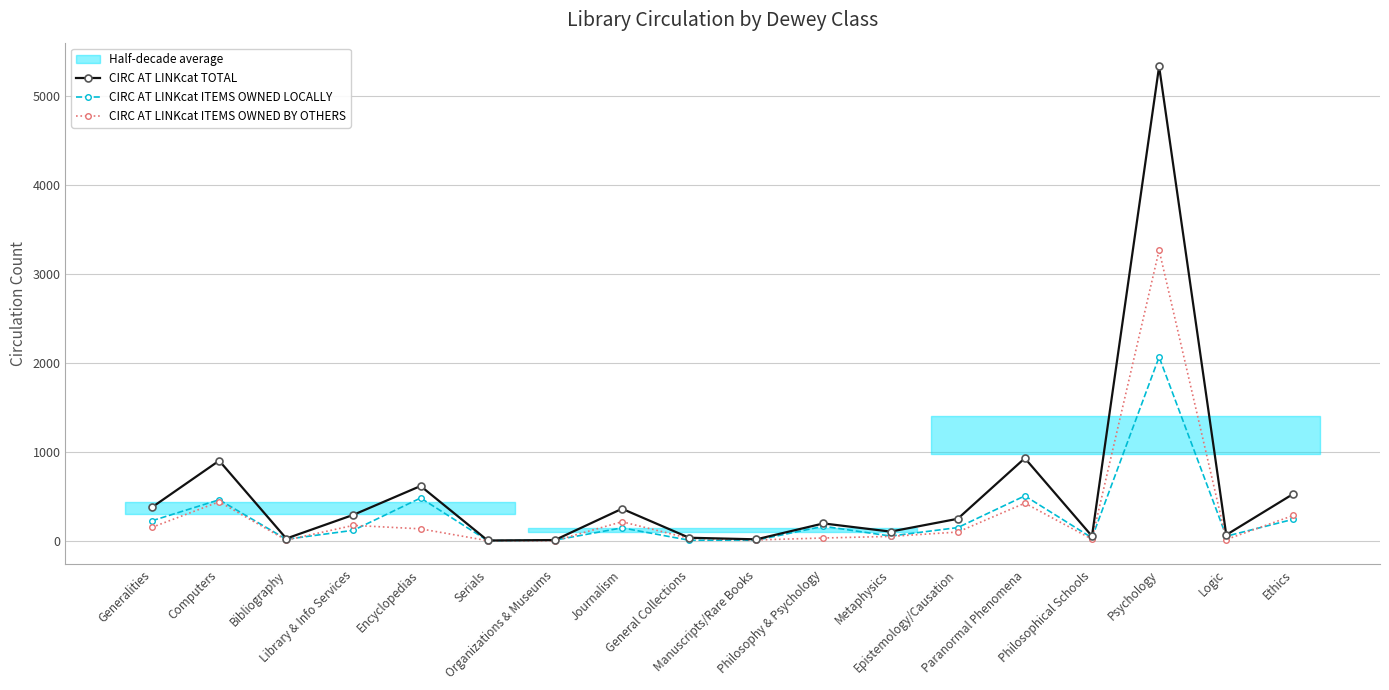

Reading left to right, extract all data points from this chart.

CIRC AT LINKcat TOTAL: Generalities=378	Computers=902	Bibliography=26	Library & Info Services=293	Encyclopedias=617	Serials=4	Organizations & Museums=9	Journalism=361	General Collections=35	Manuscripts/Rare Books=17	Philosophy & Psychology=196	Metaphysics=104	Epistemology/Causation=248	Paranormal Phenomena=930	Philosophical Schools=53	Psychology=5338	Logic=67	Ethics=529
CIRC AT LINKcat ITEMS OWNED LOCALLY: Generalities=226	Computers=462	Bibliography=18	Library & Info Services=119	Encyclopedias=482	Serials=2	Organizations & Museums=8	Journalism=146	General Collections=7	Manuscripts/Rare Books=7	Philosophy & Psychology=164	Metaphysics=54	Epistemology/Causation=149	Paranormal Phenomena=506	Philosophical Schools=34	Psychology=2068	Logic=52	Ethics=243
CIRC AT LINKcat ITEMS OWNED BY OTHERS: Generalities=152	Computers=440	Bibliography=8	Library & Info Services=174	Encyclopedias=135	Serials=2	Organizations & Museums=1	Journalism=215	General Collections=28	Manuscripts/Rare Books=10	Philosophy & Psychology=32	Metaphysics=50	Epistemology/Causation=99	Paranormal Phenomena=424	Philosophical Schools=19	Psychology=3270	Logic=15	Ethics=286